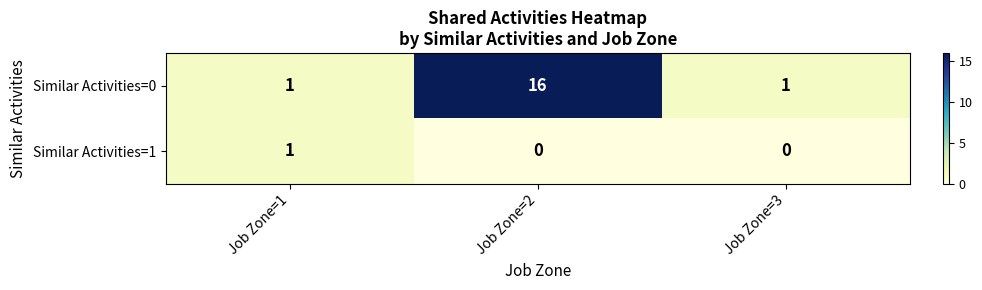

What is the average value of the Similar Activities=0 series?

6